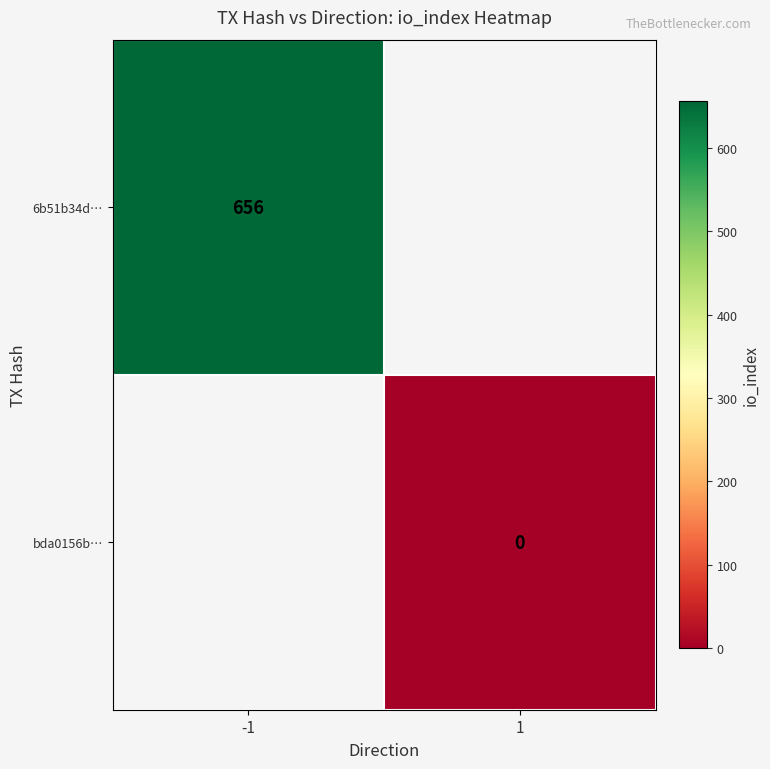

Is it true that 6b51b34d… equals 656 at -1?

True